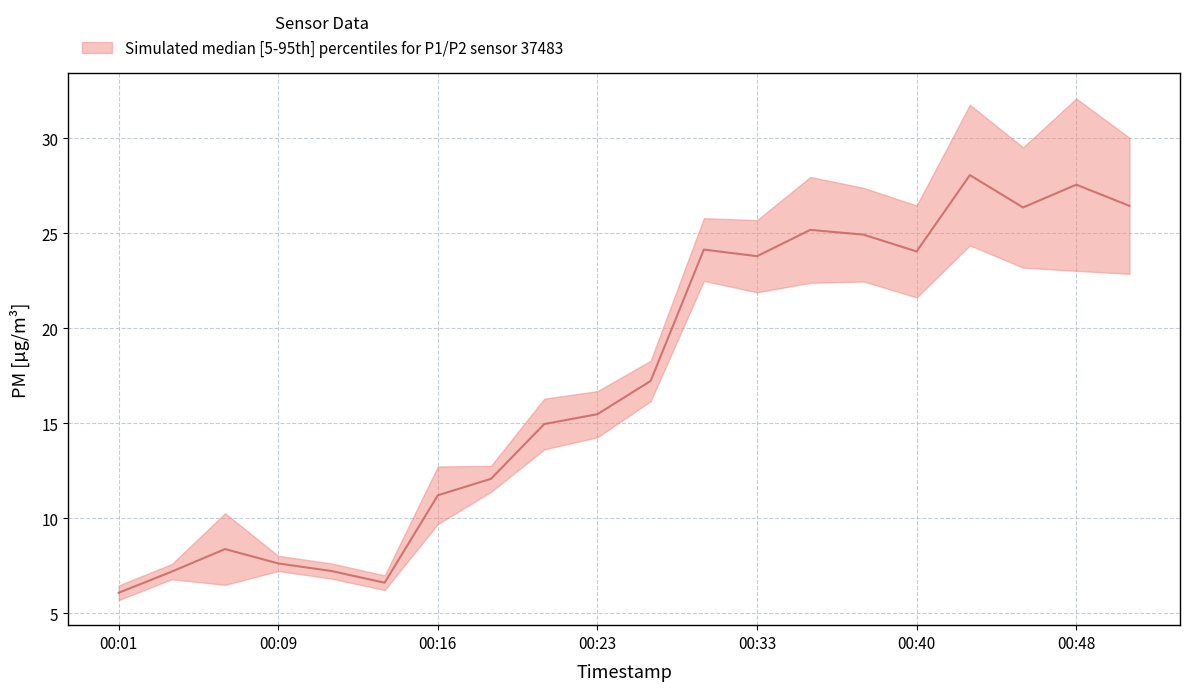

Read the value at 00:26.

17.2